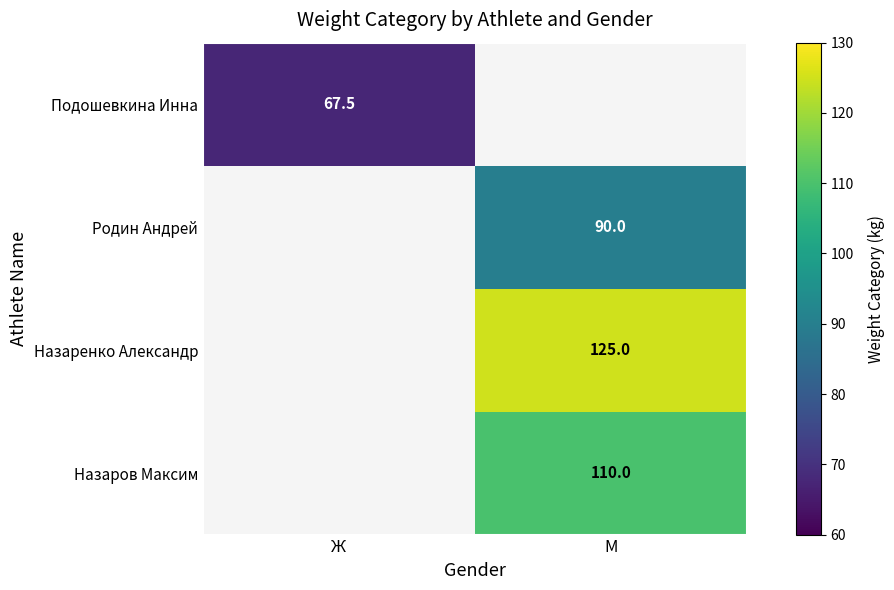

How many categories are shown in the chart?

2